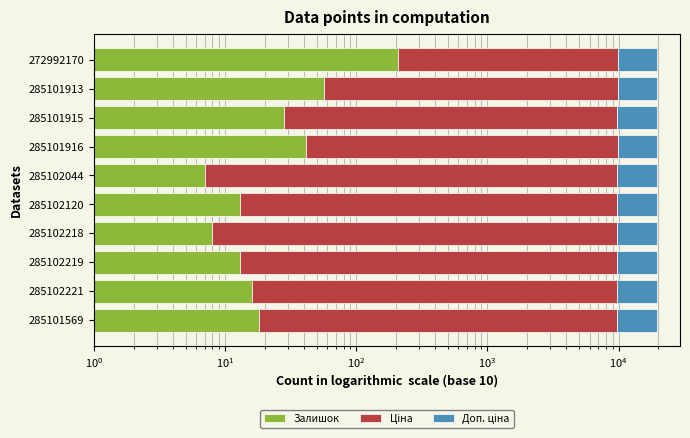

What are all the series names shown in the legend?

Залишок, Ціна, Доп. ціна